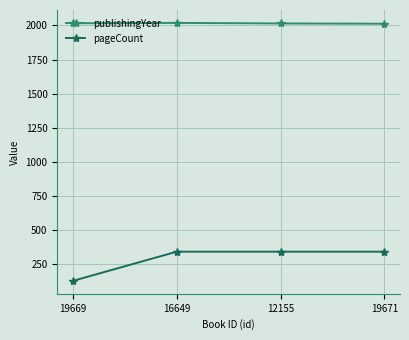

What is the sum of the pageCount values at 19671 and 16649?

684